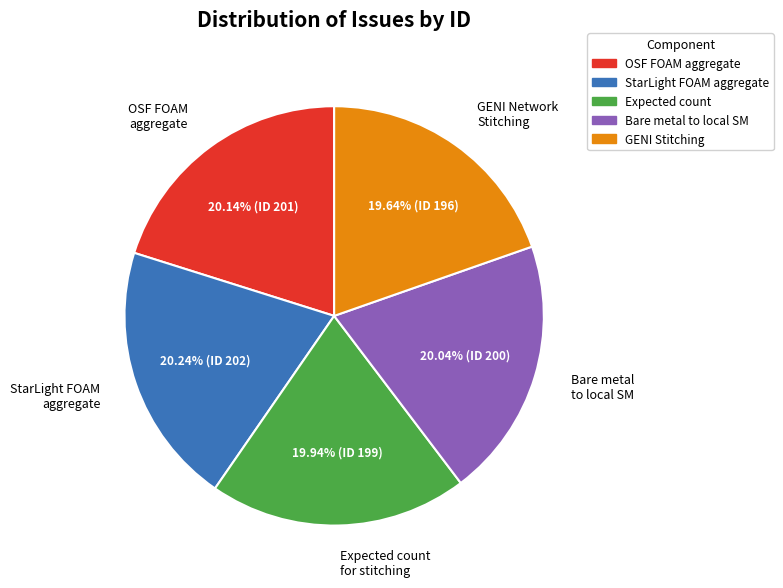

What percentage is the StarLight FOAM aggregate slice, to the nearest percent?

20%